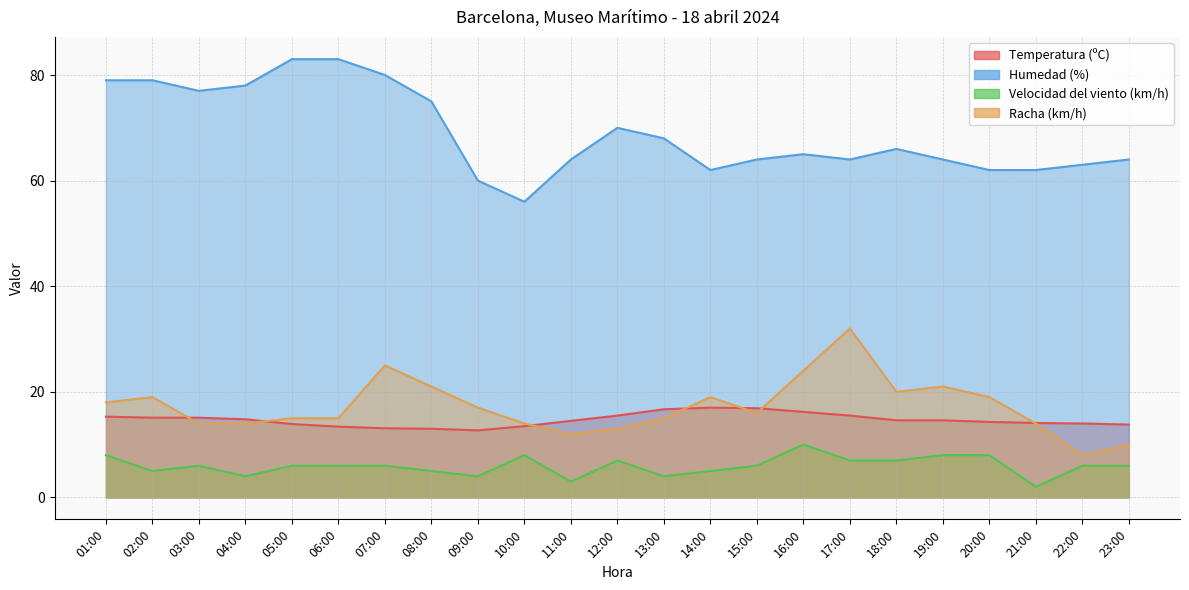

True or false: Velocidad del viento (km/h) has a value of 6.0 at 07:00.

True